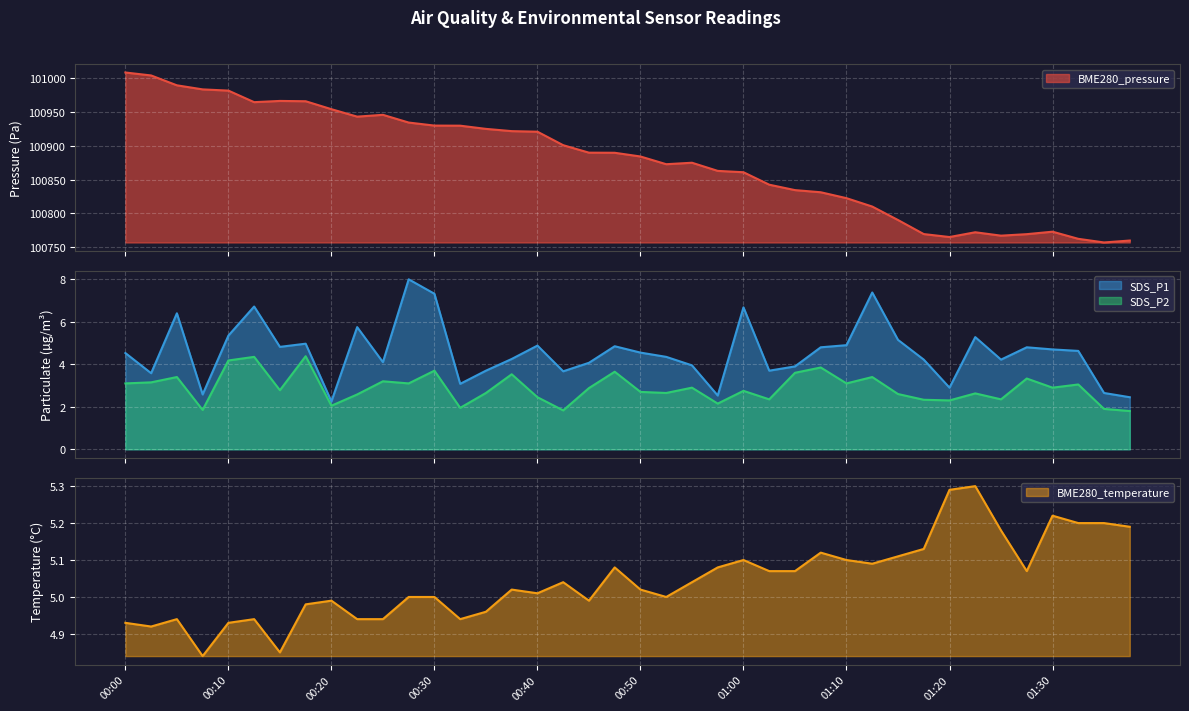

What is the total value across all series at 01:27?

100782.3